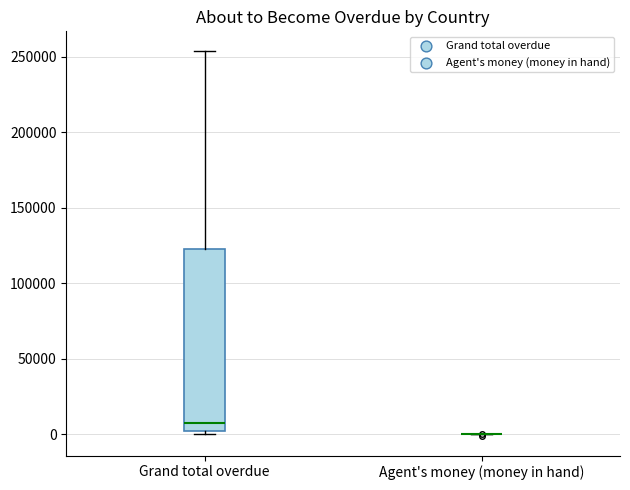

Where does the median line of the box for Grand total overdue sit on the y-axis? The values are not printed on the chart, so give them approximately, as read against the axis.

10000